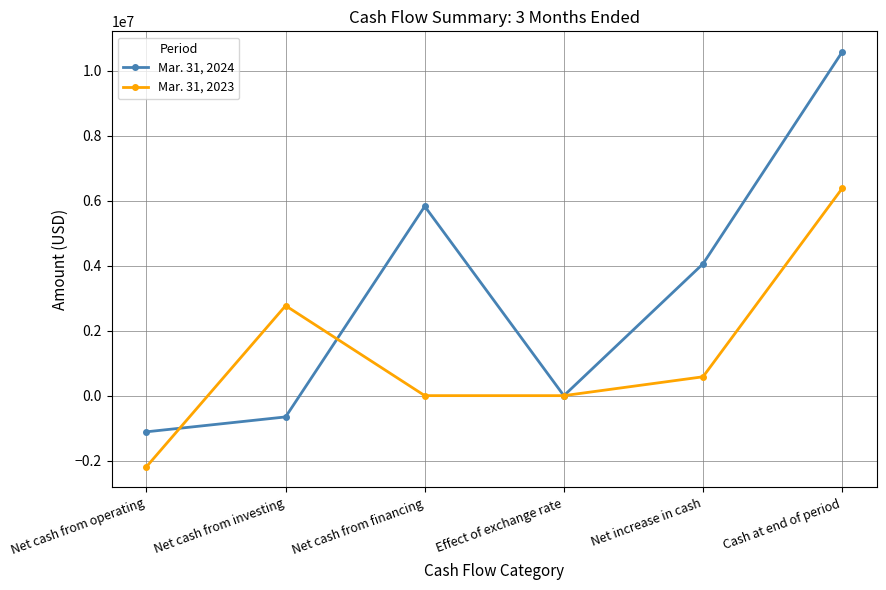

What position from the right is Effect of exchange rate?

3